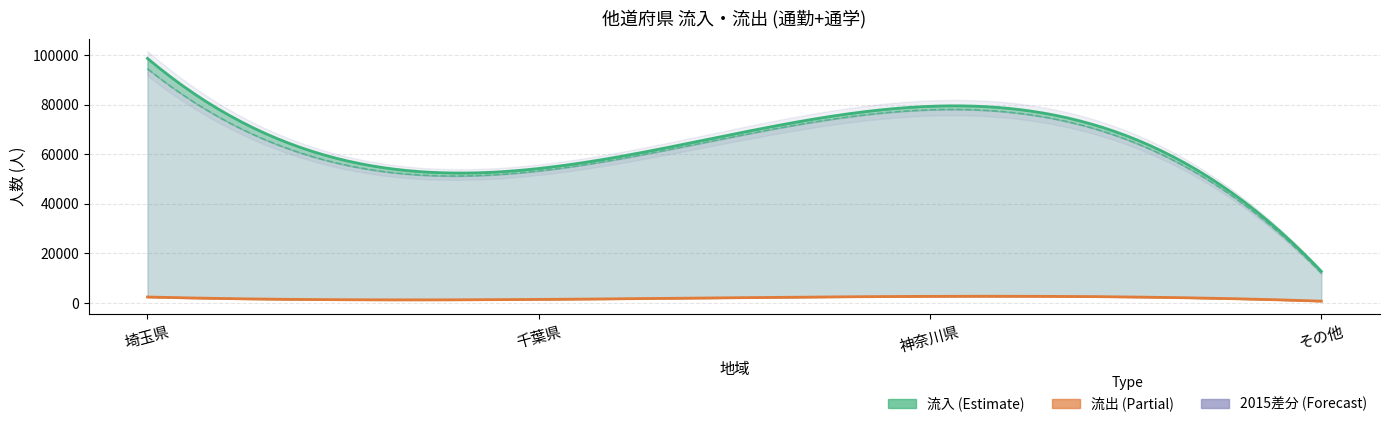

Which category has the lowest value in the 流出2015 series?

その他